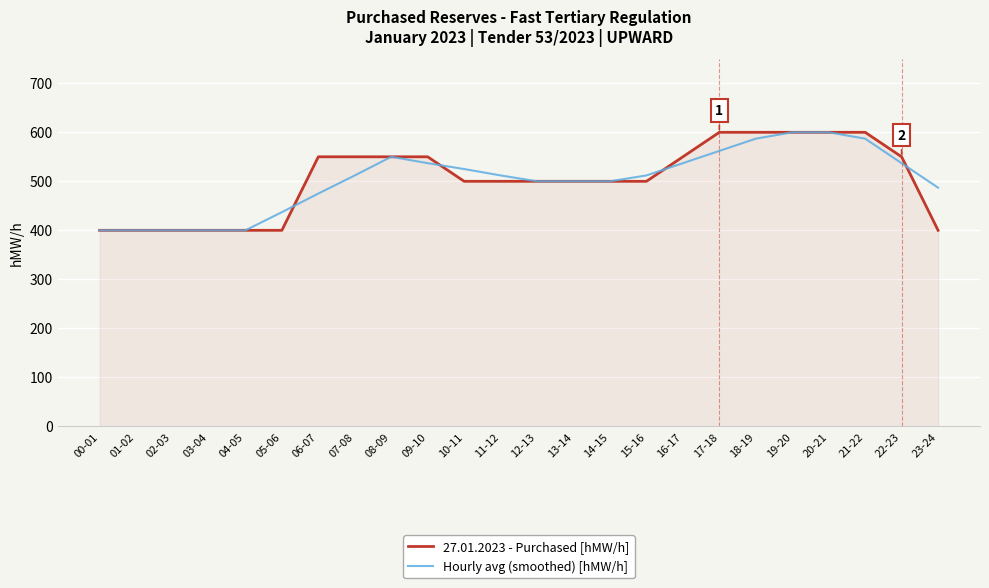

What is the difference between the second highest and minimum values in the 27.01.2023 - Purchased [hMW/h] series?

200